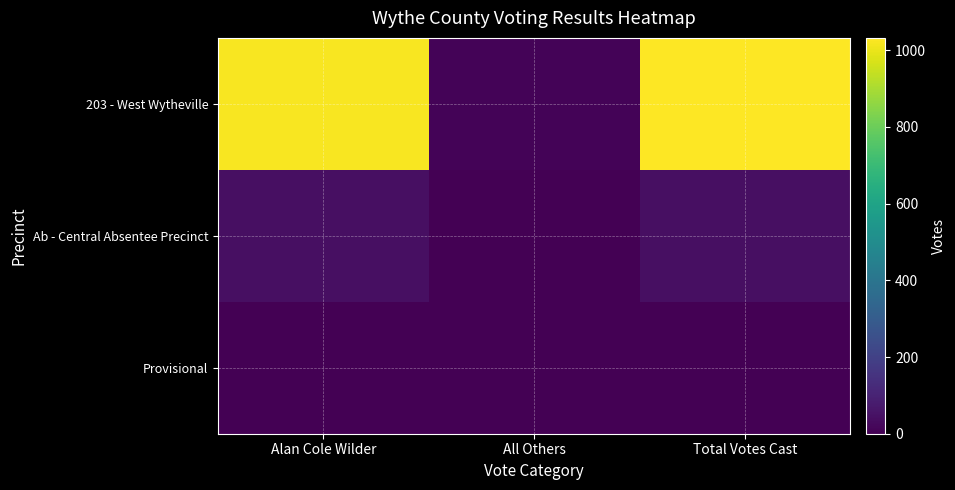

What is the total value across all series at Total Votes Cast?

1074